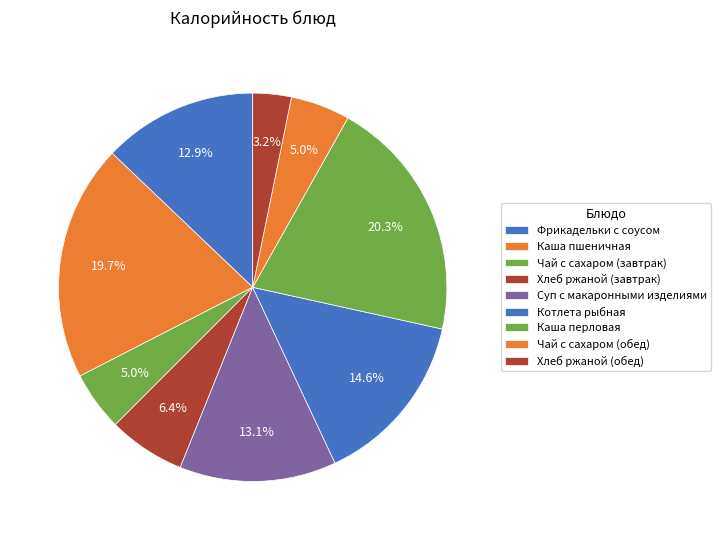

How many segments does this pie chart have?

9